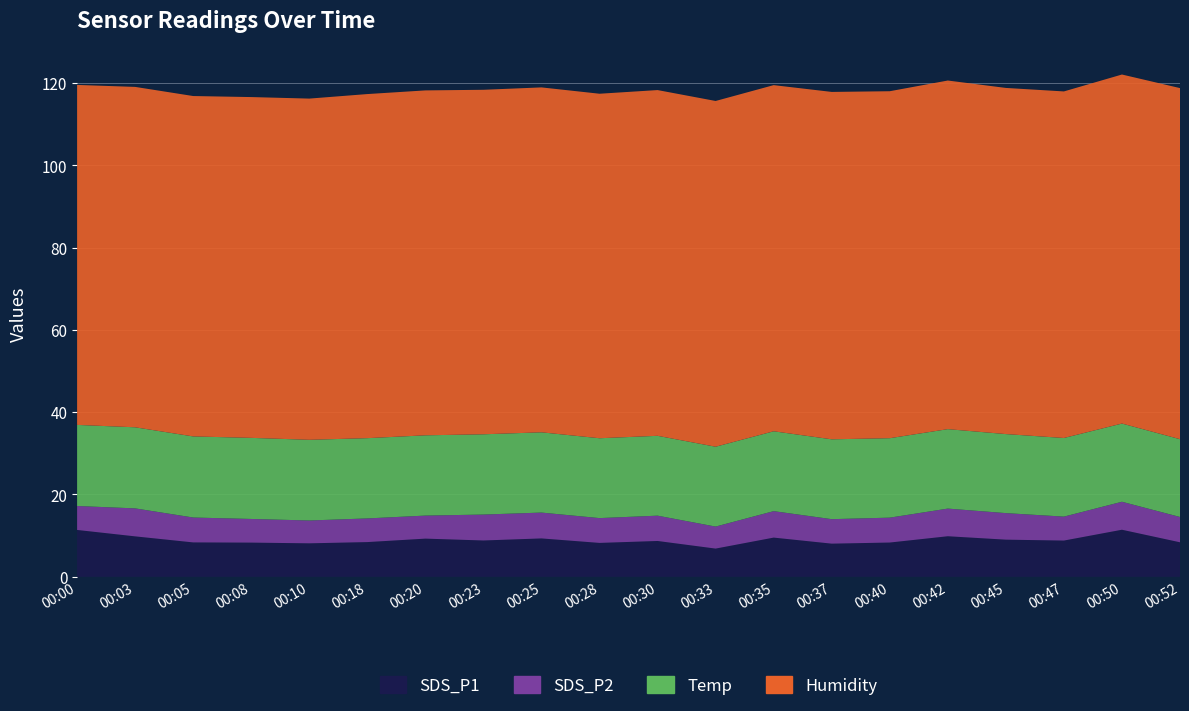

Reading left to right, transcribe all the data shown in this chart.

Temp: 00:00=19.7	00:03=19.7	00:05=19.7	00:08=19.7	00:10=19.6	00:18=19.5	00:20=19.5	00:23=19.5	00:25=19.5	00:28=19.4	00:30=19.4	00:33=19.4	00:35=19.4	00:37=19.4	00:40=19.3	00:42=19.3	00:45=19.2	00:47=19.1	00:50=19.0	00:52=18.9
Humidity: 00:00=82.6	00:03=82.7	00:05=82.7	00:08=82.8	00:10=82.9	00:18=83.6	00:20=83.8	00:23=83.7	00:25=83.8	00:28=83.7	00:30=84.0	00:33=84.0	00:35=84.1	00:37=84.4	00:40=84.3	00:42=84.7	00:45=84.1	00:47=84.2	00:50=84.8	00:52=85.3
SDS_P2: 00:00=5.8	00:03=6.8	00:05=6.0	00:08=5.8	00:10=5.5	00:18=5.8	00:20=5.6	00:23=6.3	00:25=6.3	00:28=6.0	00:30=6.2	00:33=5.3	00:35=6.4	00:37=6.0	00:40=6.0	00:42=6.7	00:45=6.5	00:47=5.8	00:50=6.8	00:52=6.2
SDS_P1: 00:00=11.4	00:03=9.8	00:05=8.3	00:08=8.3	00:10=8.1	00:18=8.4	00:20=9.3	00:23=8.8	00:25=9.3	00:28=8.2	00:30=8.7	00:33=6.8	00:35=9.5	00:37=8.1	00:40=8.3	00:42=9.8	00:45=9.0	00:47=8.8	00:50=11.4	00:52=8.4